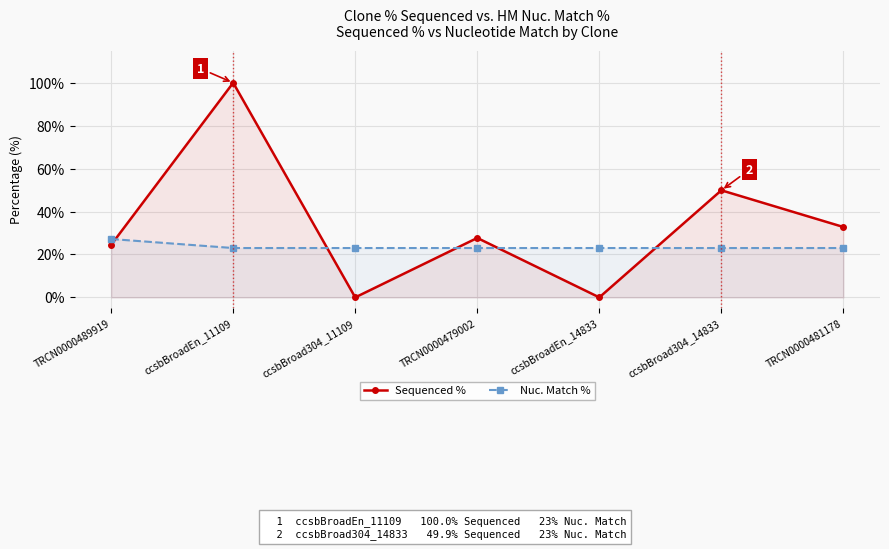

The Nuc. Match % series shows 33.3 at ccsbBroad304_14833. True or false?

False